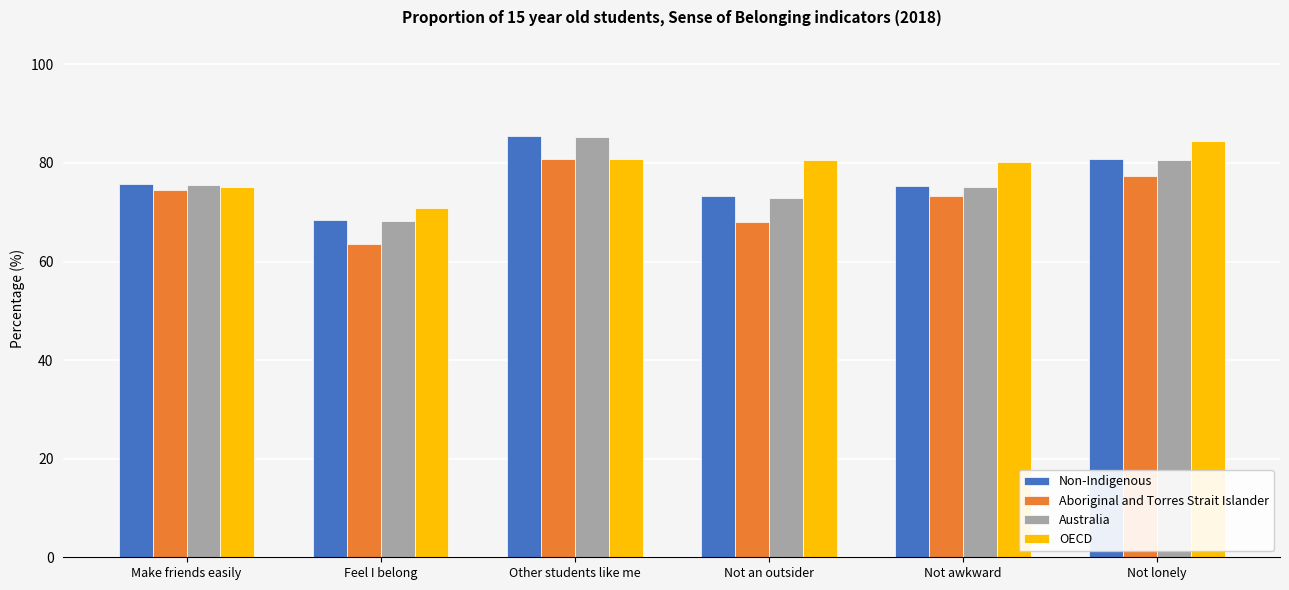

What is the average value of the Aboriginal and Torres Strait Islander series?

72.9